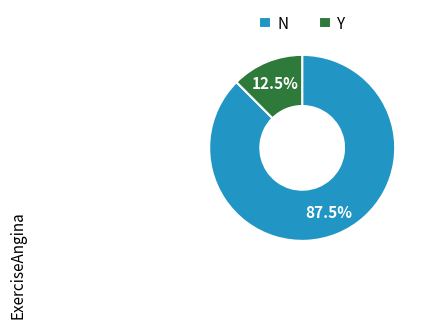

Is there a majority slice in this chart?

Yes